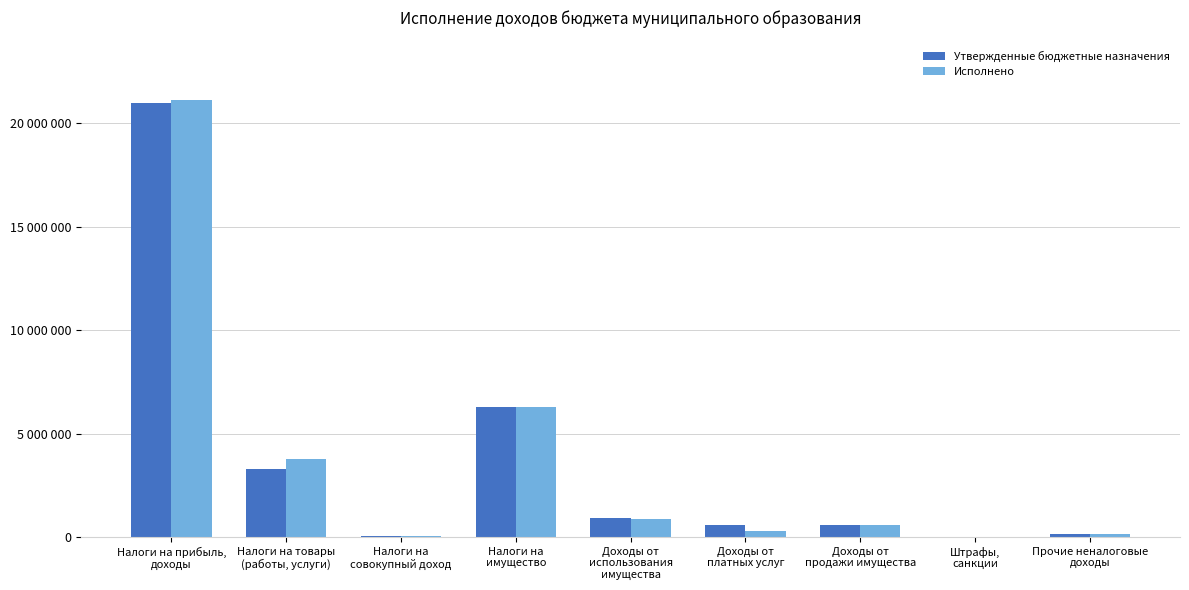

At which category is the sum across all series the highest?

Налоги на прибыль,
доходы